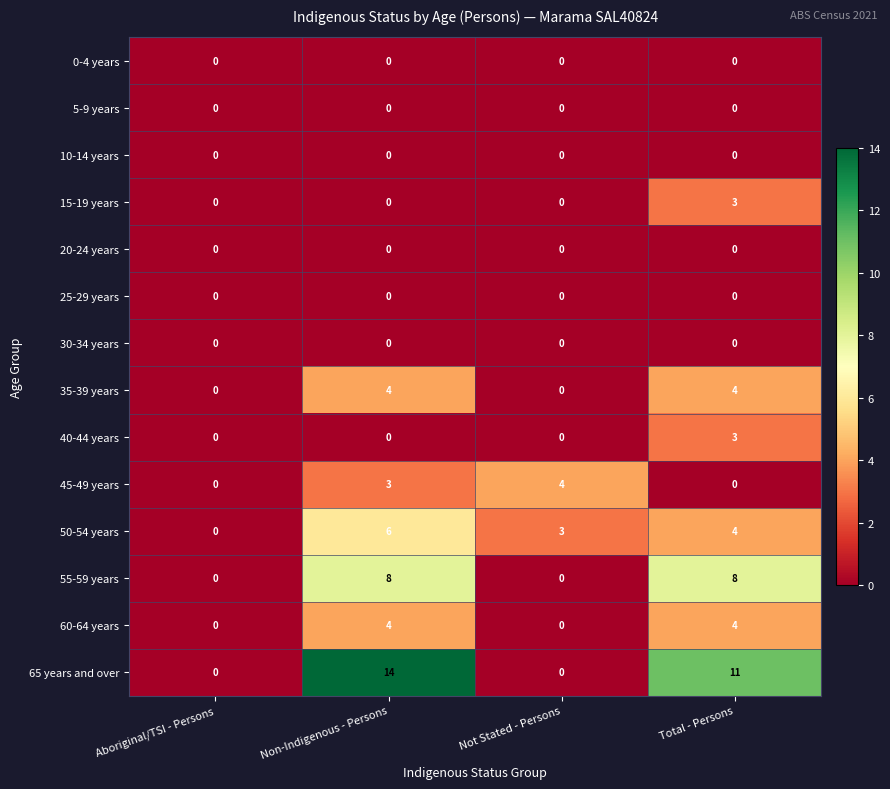

Which series has the largest total across all categories?

65 years and over